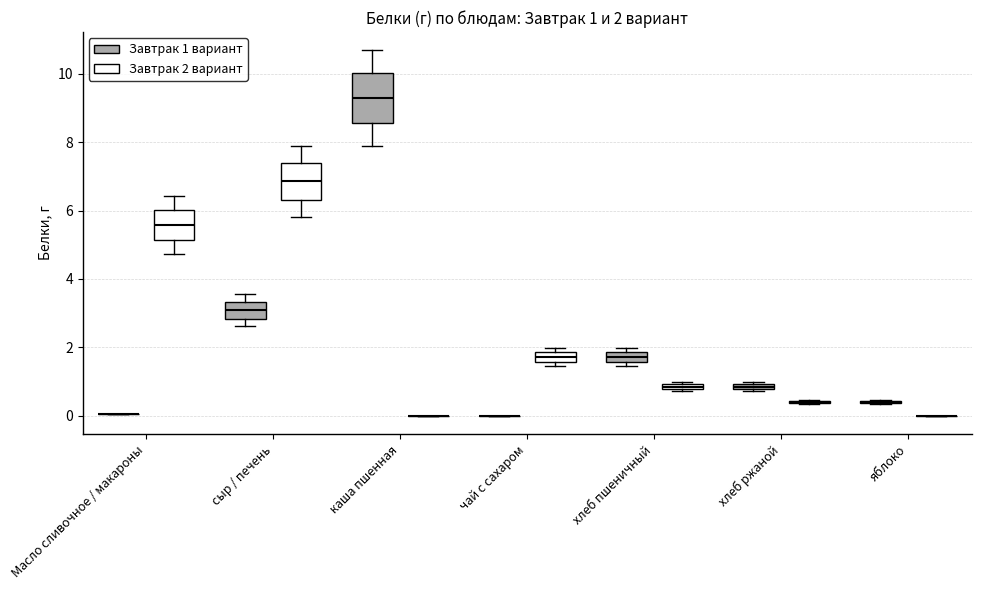

Which box is the tallest, from its lower edge to its upper edge?

каша пшенная (Завтрак 1 вариант)